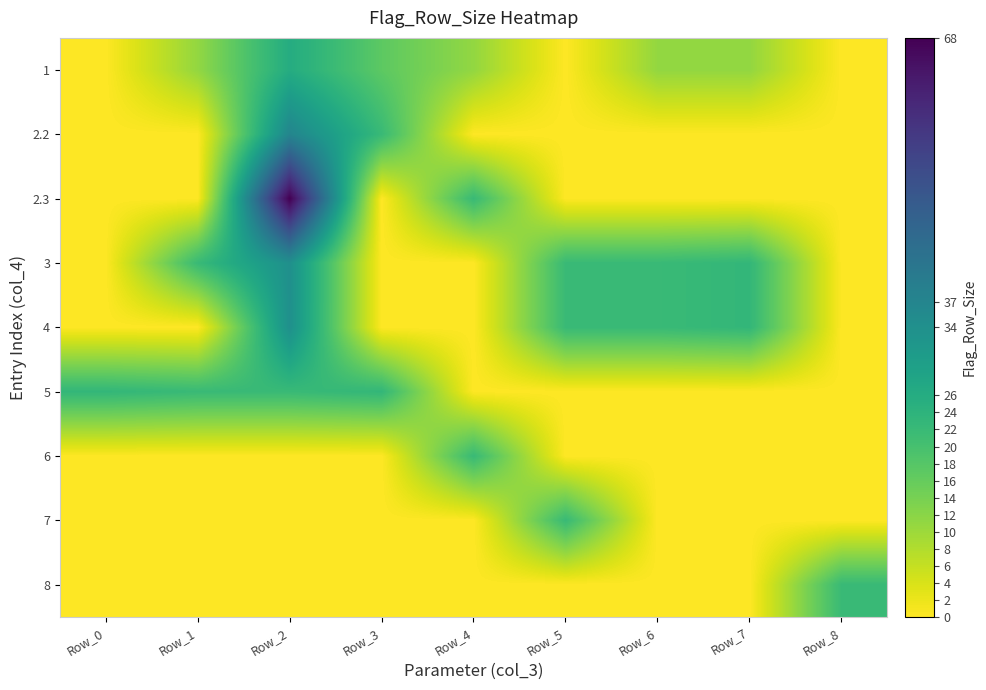

Reading right to left, extract all data points from this chart.

1: Row_8=0	Row_7=11	Row_6=11	Row_5=0	Row_4=11	Row_3=17	Row_2=26	Row_1=11	Row_0=0
2.2: Row_8=0	Row_7=0	Row_6=0	Row_5=0	Row_4=0	Row_3=22	Row_2=37	Row_1=0	Row_0=0
2.3: Row_8=0	Row_7=0	Row_6=0	Row_5=0	Row_4=22	Row_3=0	Row_2=68	Row_1=0	Row_0=0
3: Row_8=0	Row_7=23	Row_6=22	Row_5=22	Row_4=0	Row_3=0	Row_2=34	Row_1=22	Row_0=0
4: Row_8=0	Row_7=23	Row_6=22	Row_5=22	Row_4=0	Row_3=0	Row_2=34	Row_1=0	Row_0=0
5: Row_8=0	Row_7=0	Row_6=0	Row_5=0	Row_4=0	Row_3=23	Row_2=22	Row_1=22	Row_0=23
6: Row_8=0	Row_7=0	Row_6=0	Row_5=0	Row_4=22	Row_3=0	Row_2=0	Row_1=0	Row_0=0
7: Row_8=0	Row_7=0	Row_6=0	Row_5=22	Row_4=0	Row_3=0	Row_2=0	Row_1=0	Row_0=0
8: Row_8=22	Row_7=0	Row_6=0	Row_5=0	Row_4=0	Row_3=0	Row_2=0	Row_1=0	Row_0=0